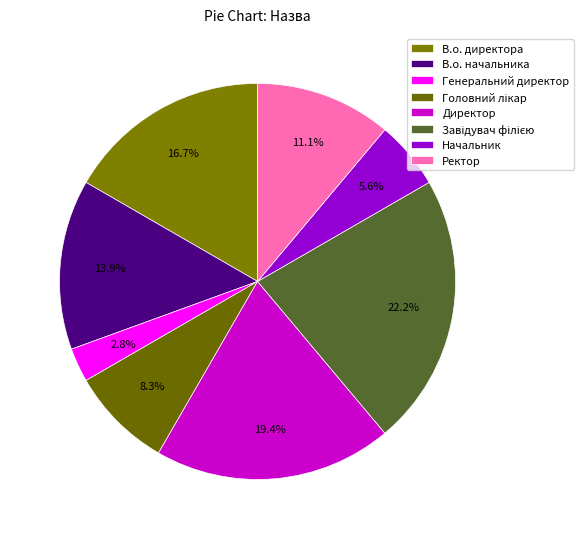

Is there any slice that represents more than half of the pie?

No